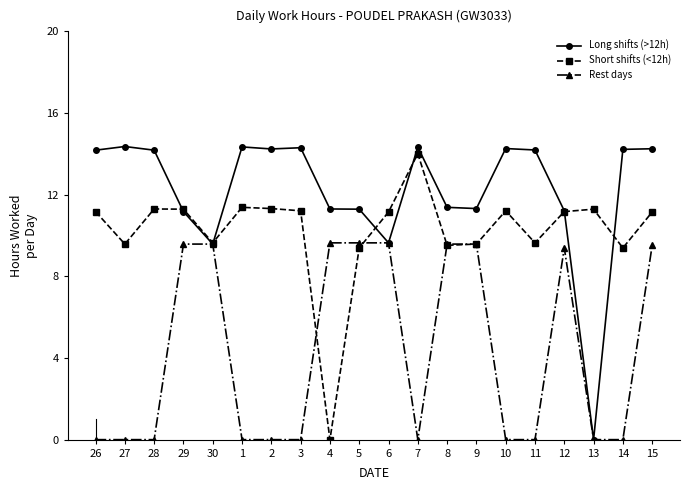

The Long shifts (>12h) series shows 0.0 at 13. True or false?

True